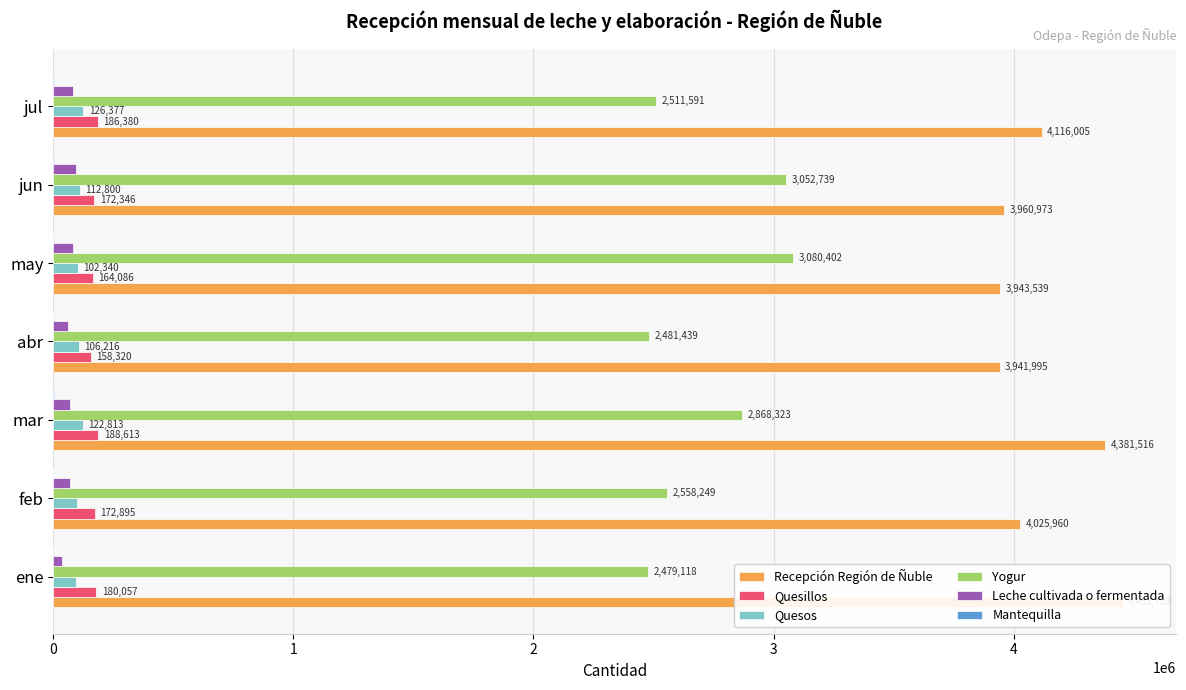

What is the smallest value displayed?

150